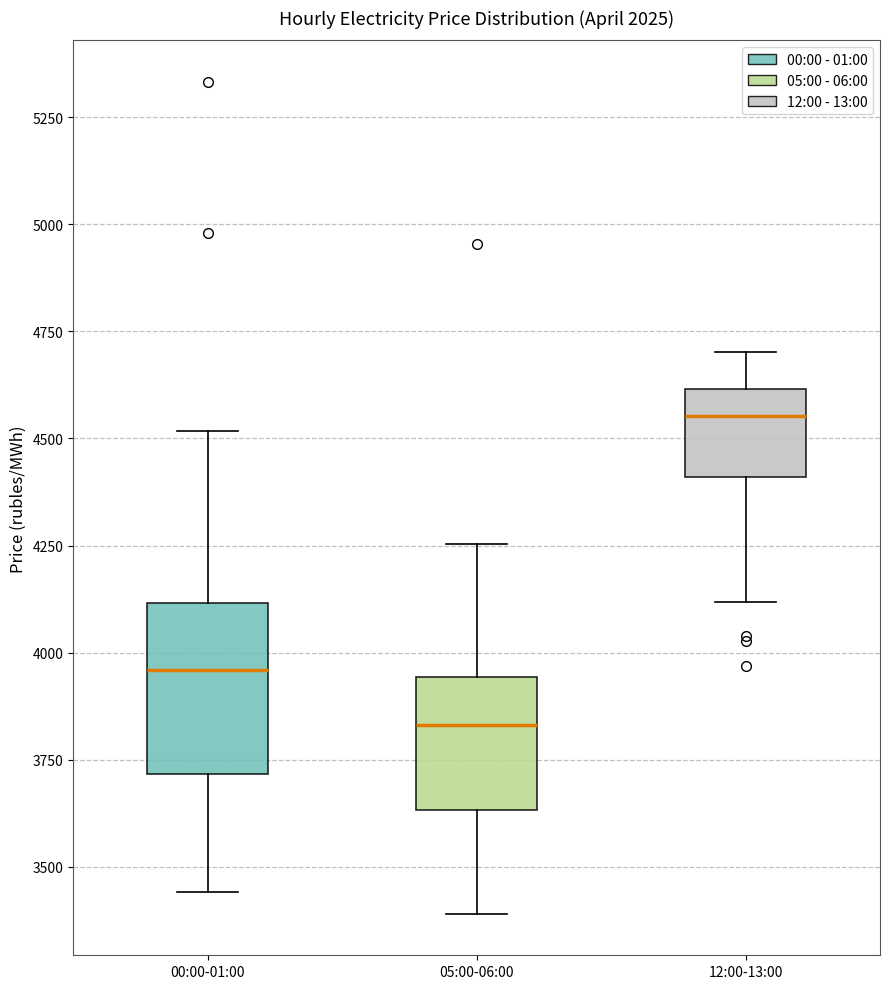

Which box has the lowest median line?

05:00-06:00